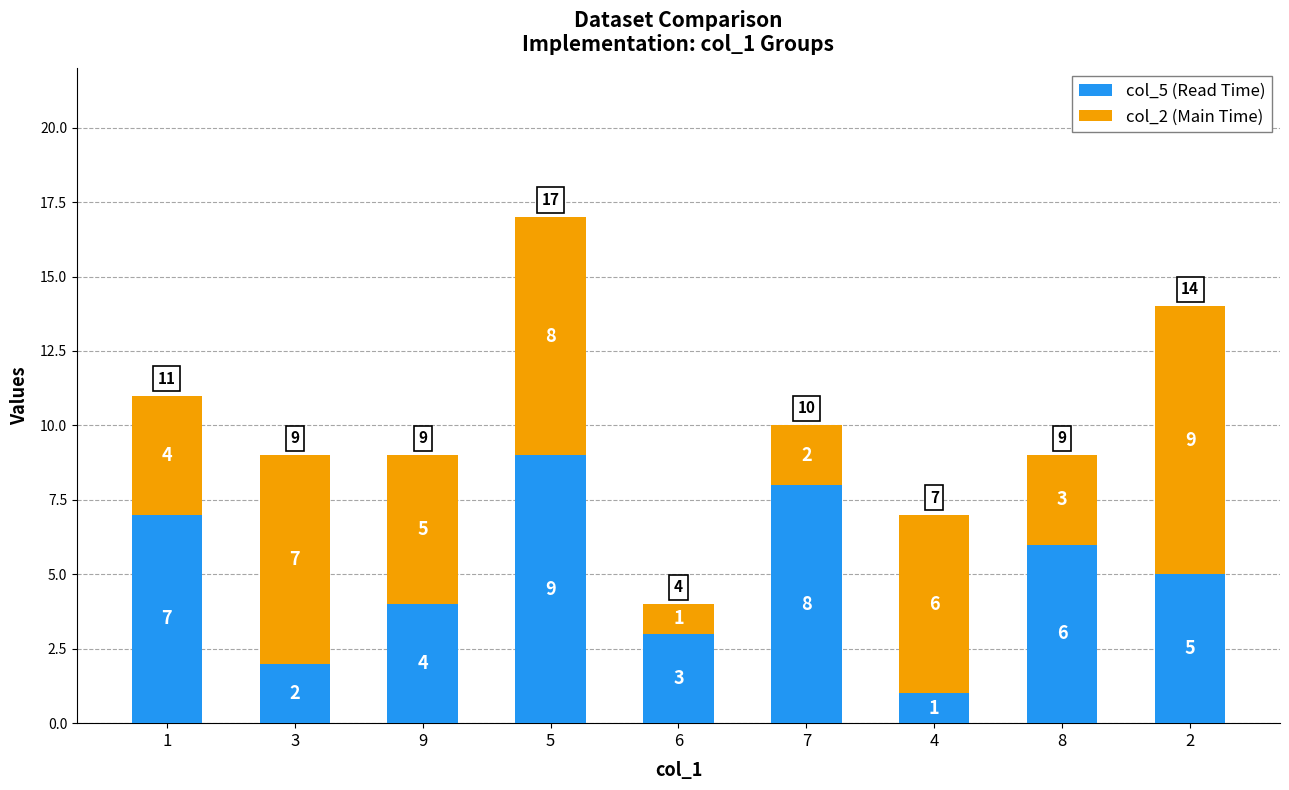

What is the highest value of the col_5 (Read Time) series?

9